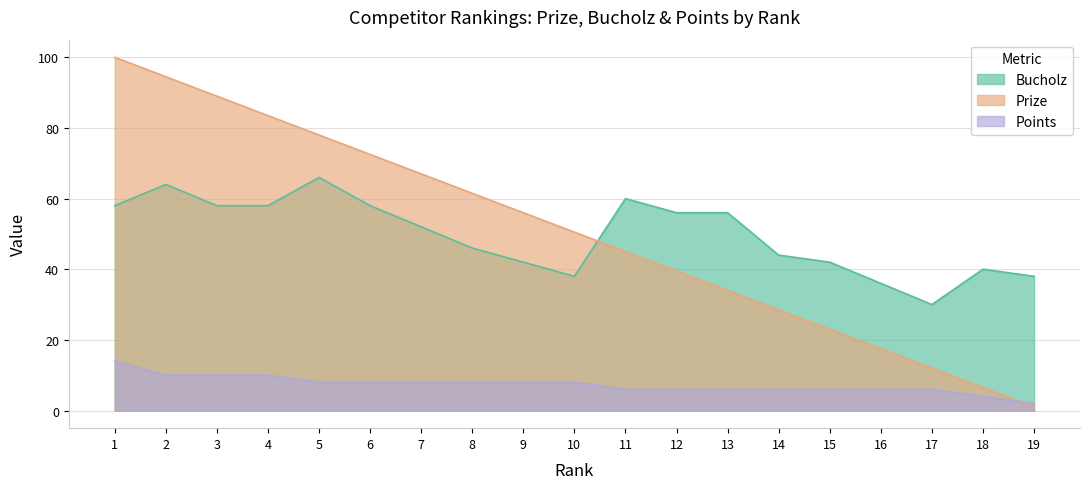

What is the smallest value displayed?

1.0